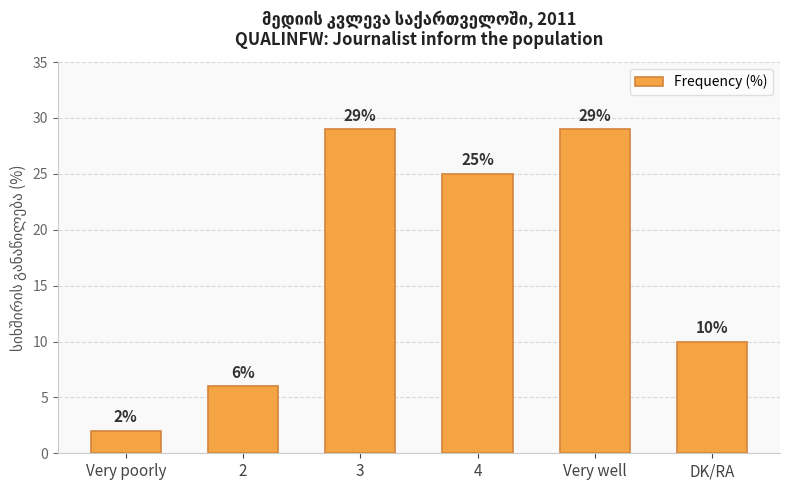

What is the greatest value displayed?

29